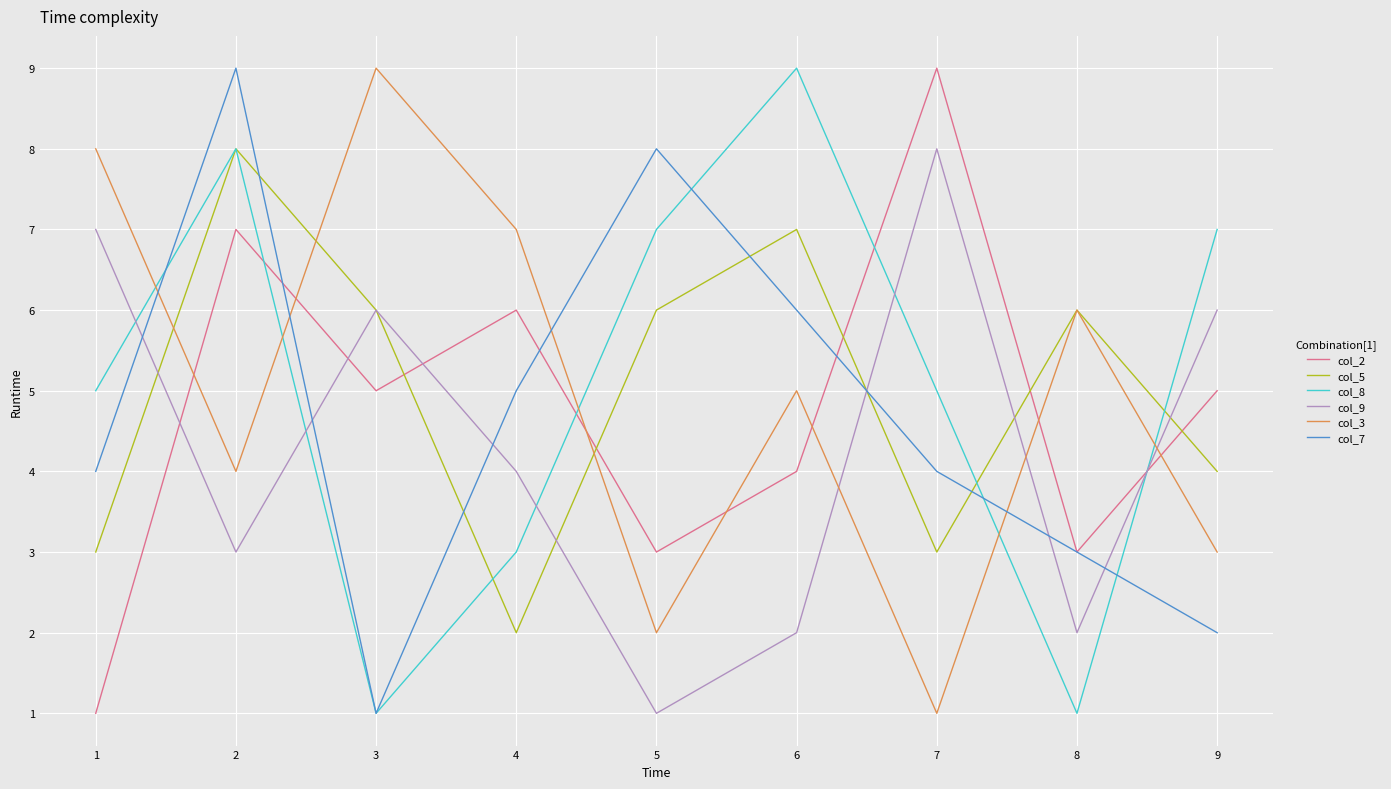

What is the maximum value shown in the chart?

9